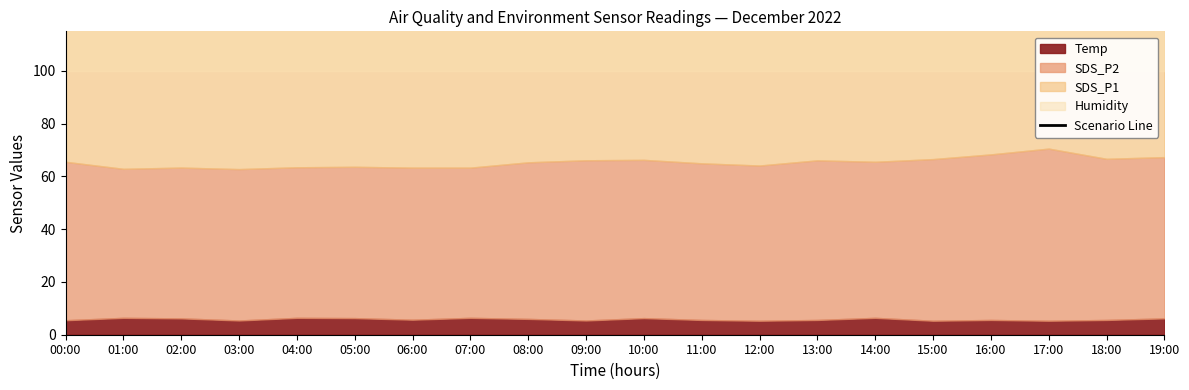

Reading left to right, transcribe all the data shown in this chart.

00:00=132.1	01:00=126.0	02:00=131.9	03:00=135.0	04:00=137.8	05:00=136.4	06:00=131.2	07:00=137.7	08:00=136.3	09:00=141.7	10:00=140.7	11:00=146.5	12:00=132.2	13:00=139.7	14:00=151.2	15:00=144.9	16:00=142.9	17:00=149.9	18:00=155.3	19:00=148.1